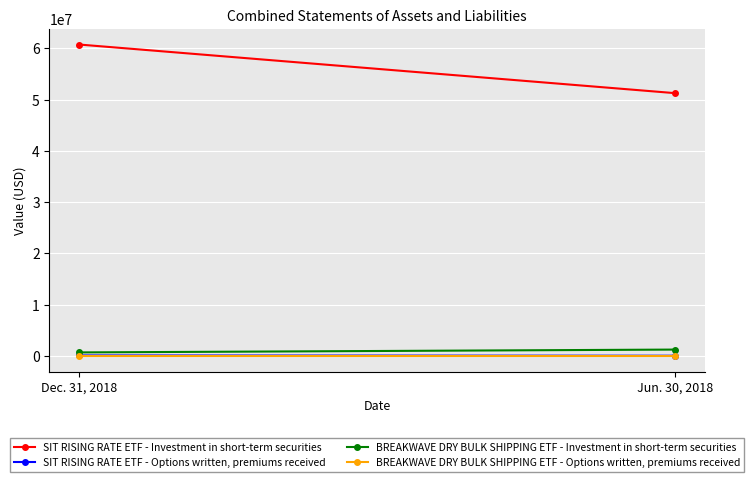

Where is SIT RISING RATE ETF - Investment in short-term securities nearest to the value 56010859?

Dec. 31, 2018